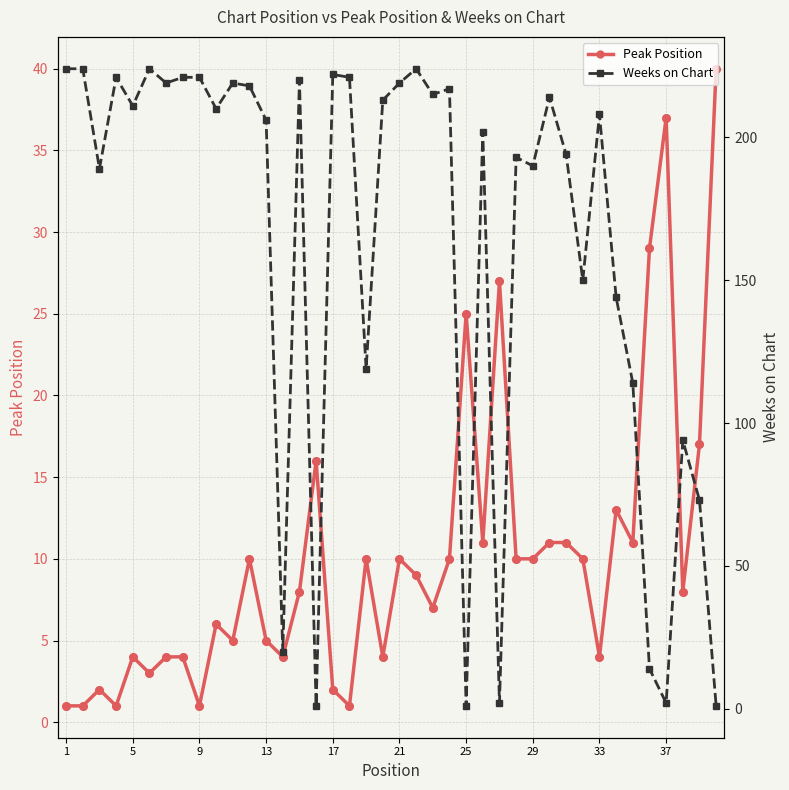

Which series reaches the minimum Y coordinate?

Peak Position